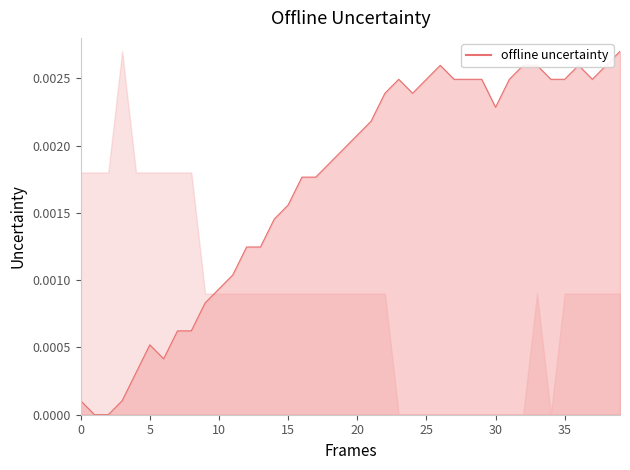

What is the label of the 16th point from the right?

24